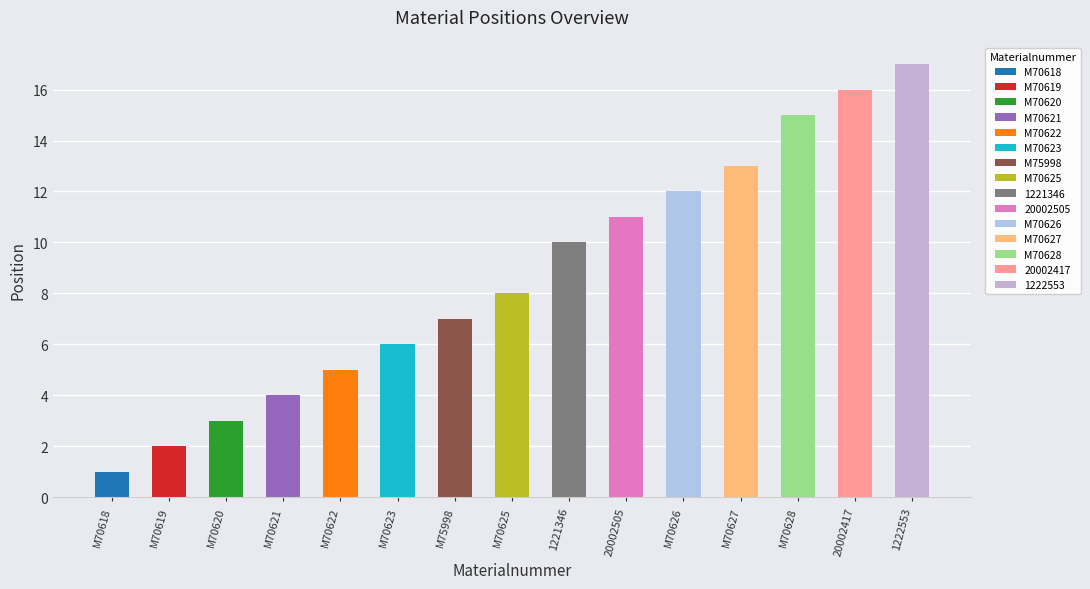

What value does the data have at 1222553, to the nearest 5?

15